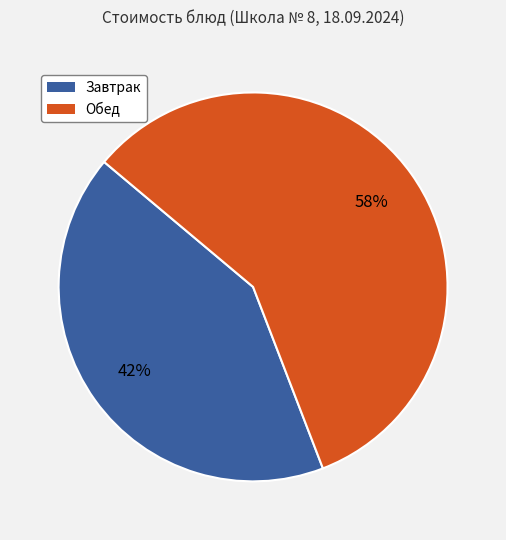

To the nearest percent, what is the average slice percentage?

50%